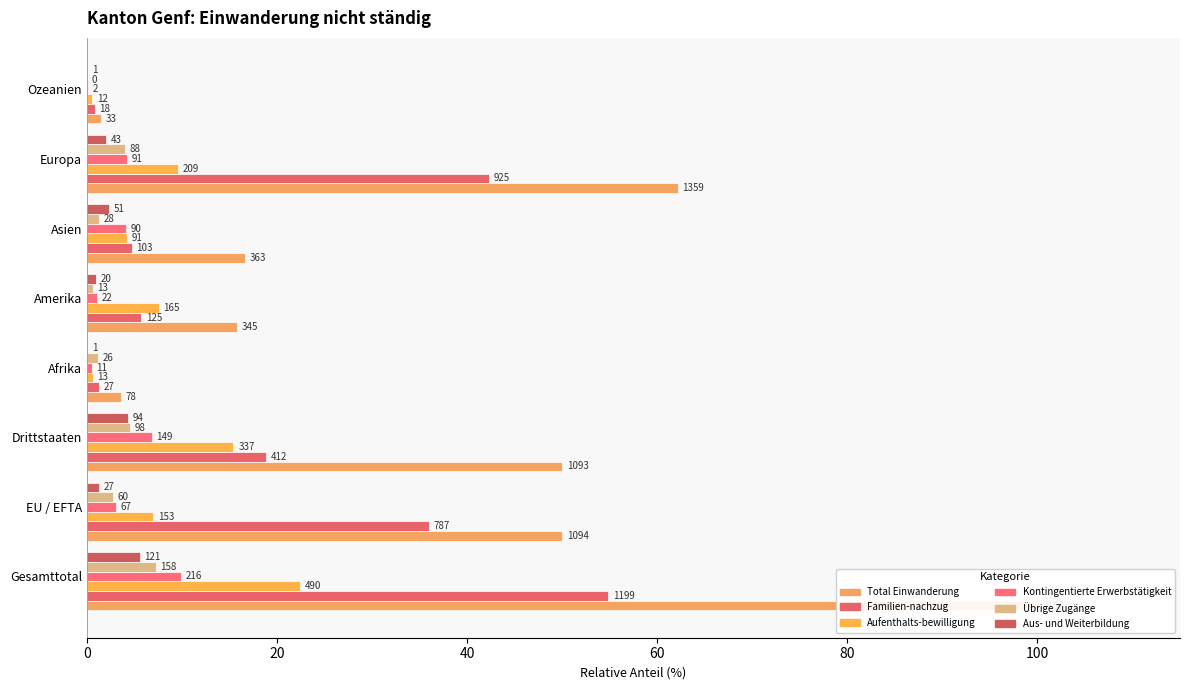

Rank the series by their maximum value, from highest to lowest.

Total Einwanderung, Familien-nachzug, Aufenthalts-bewilligung, Kontingentierte Erwerbstätigkeit, Übrige Zugänge, Aus- und Weiterbildung